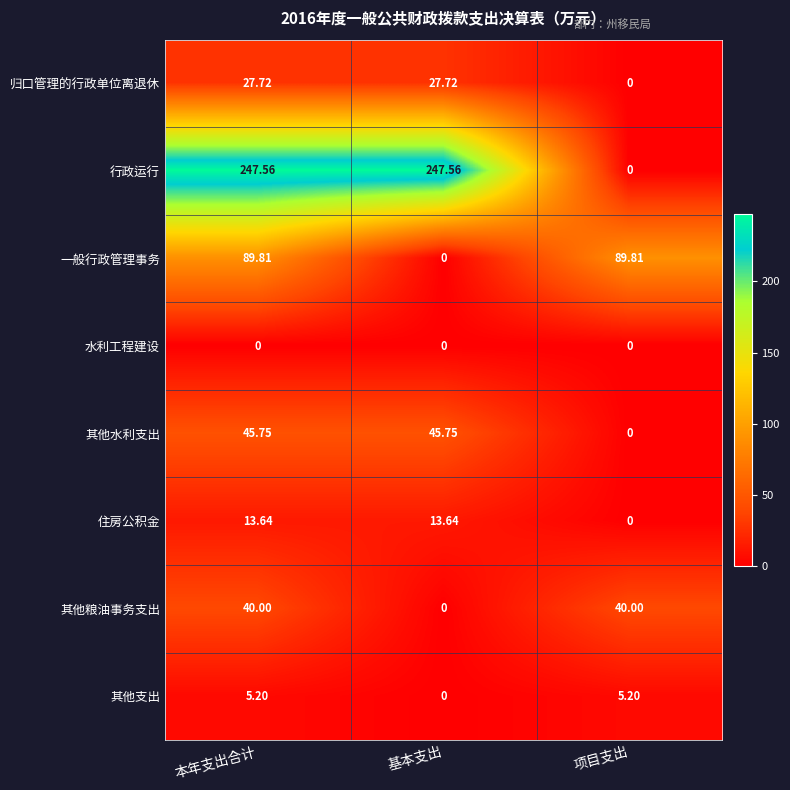

Which series has the widest spread of values?

行政运行